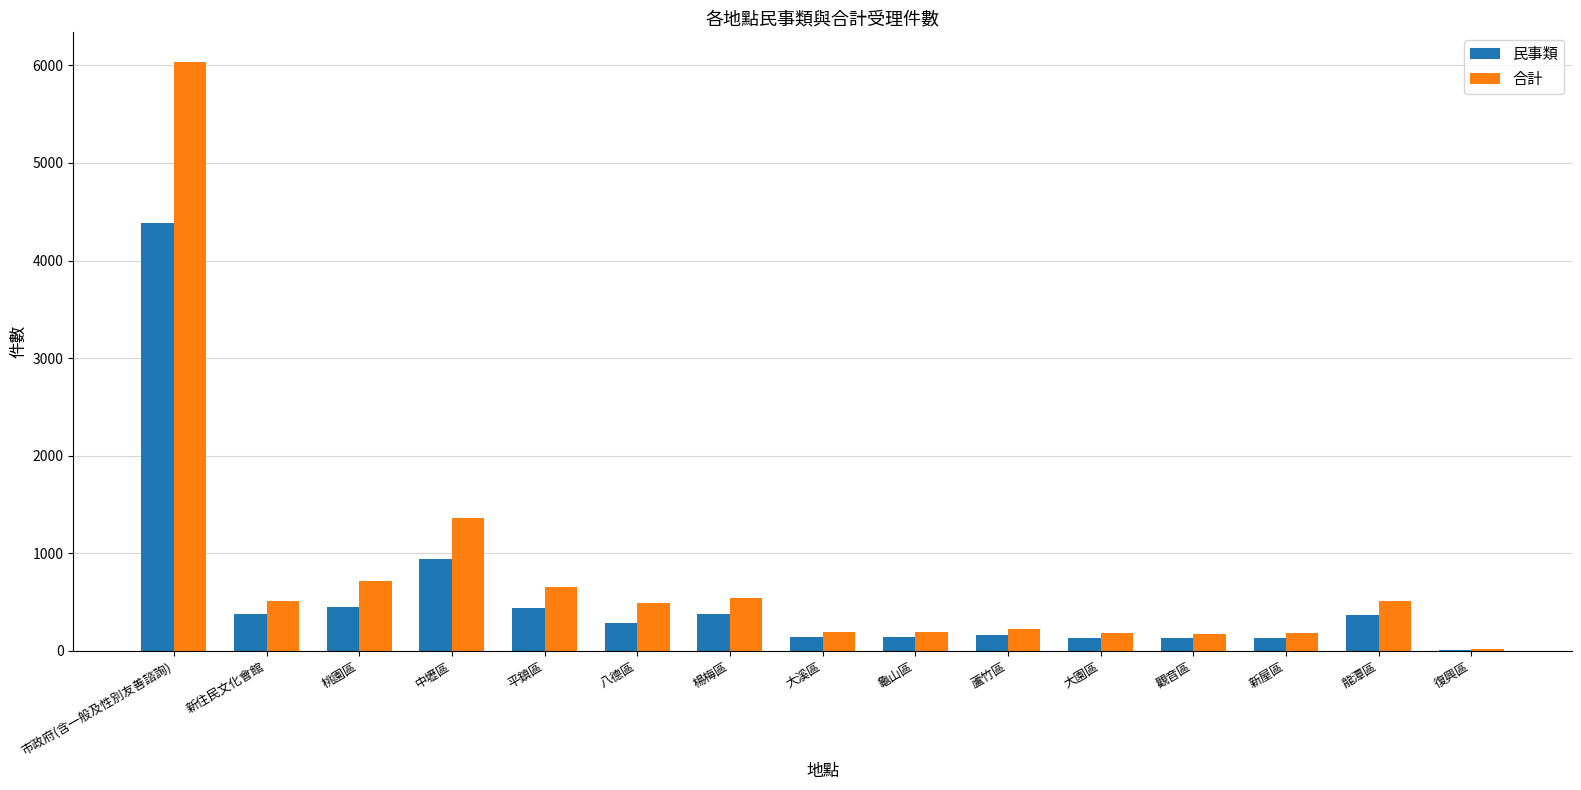

Are the bars grouped side by side (vs. stacked)?

Yes